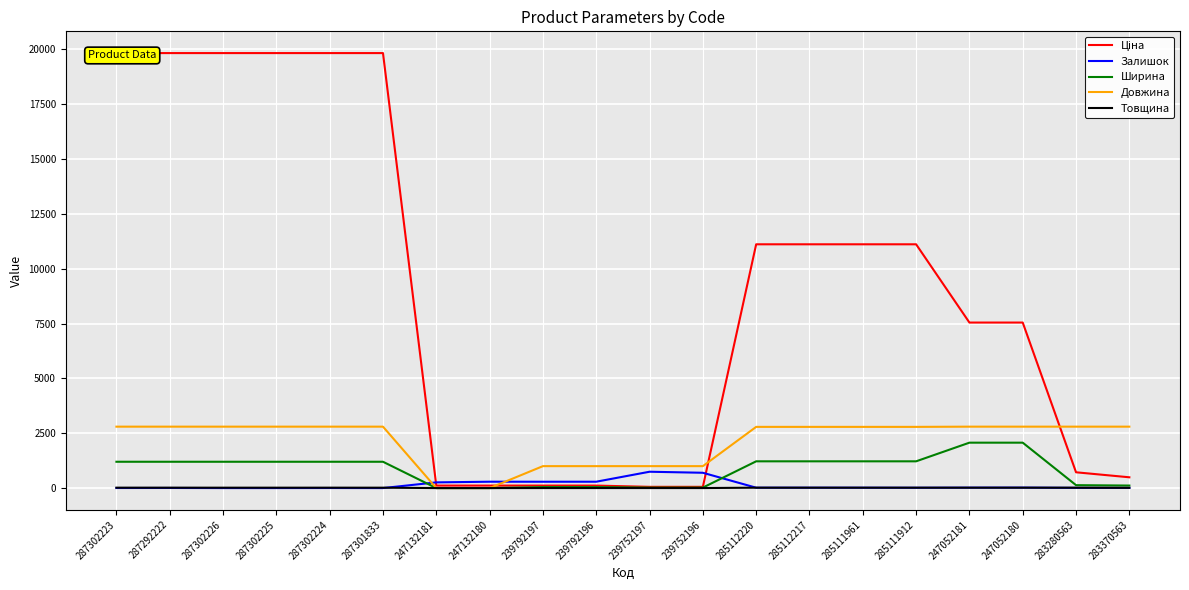

At which label is Залишок closest to 372?

247132180